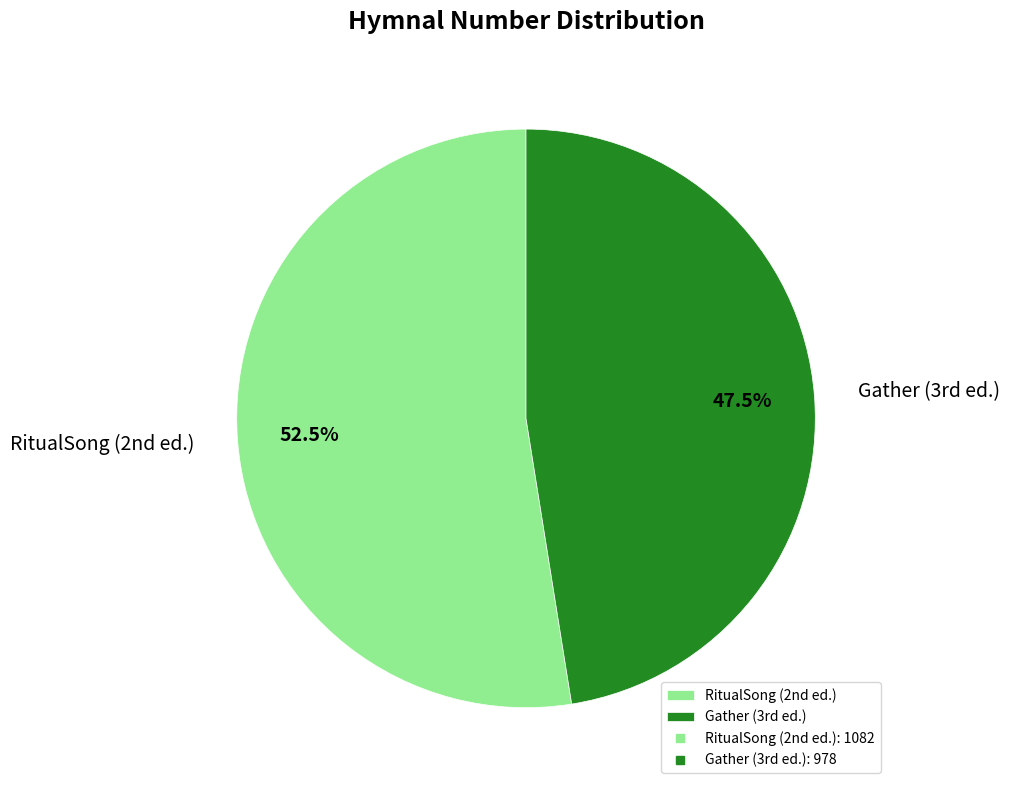

Which slice is the smallest?

Gather (3rd ed.)